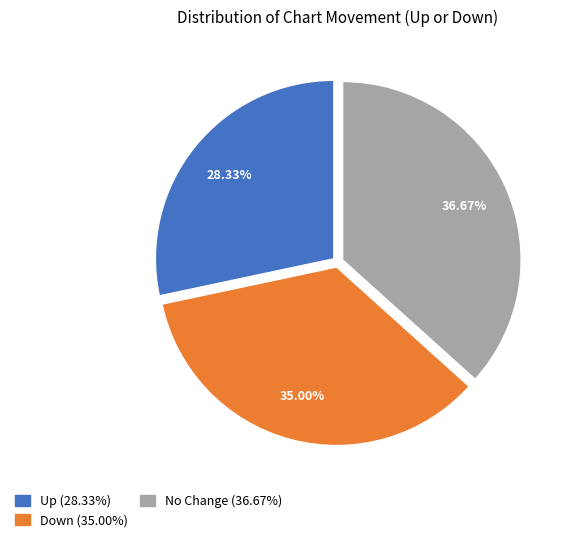

To the nearest percent, what is the average slice percentage?

33%